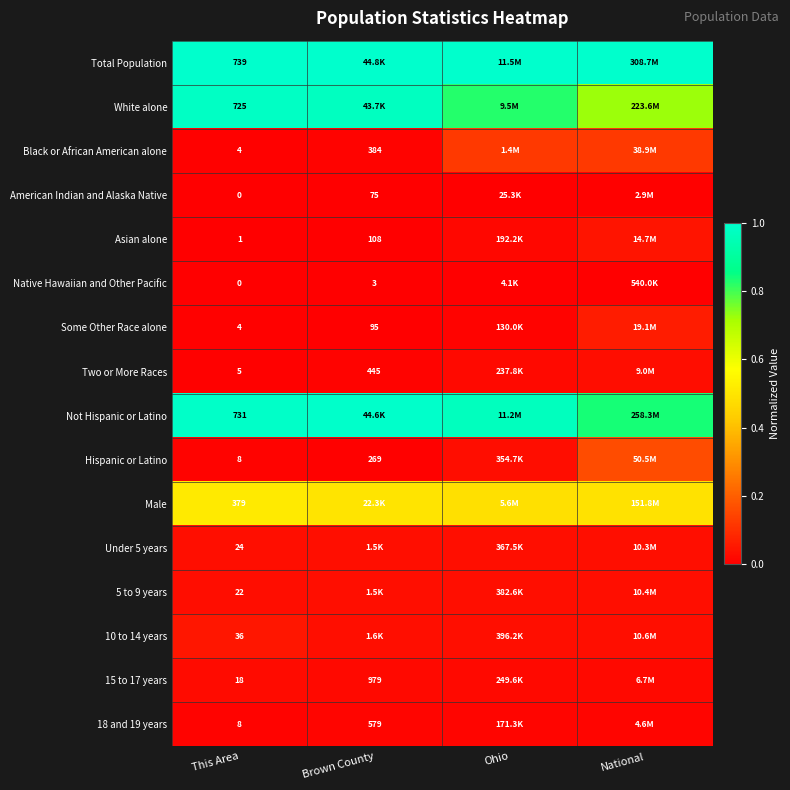

Is it true that 15 to 17 years equals 0.0 at Ohio?

True